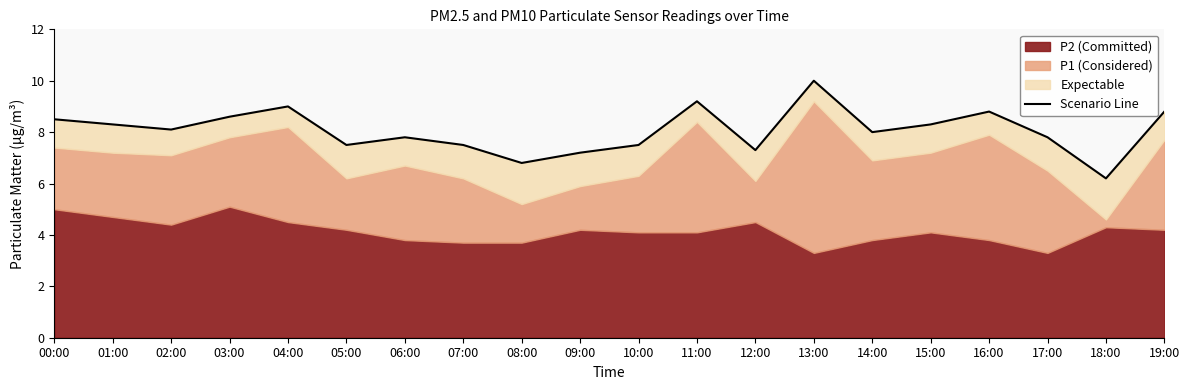

Reading left to right, transcribe all the data shown in this chart.

8.5	8.3	8.1	8.6	9.0	7.5	7.8	7.5	6.8	7.2	7.5	9.2	7.3	10.0	8.0	8.3	8.8	7.8	6.2	8.8